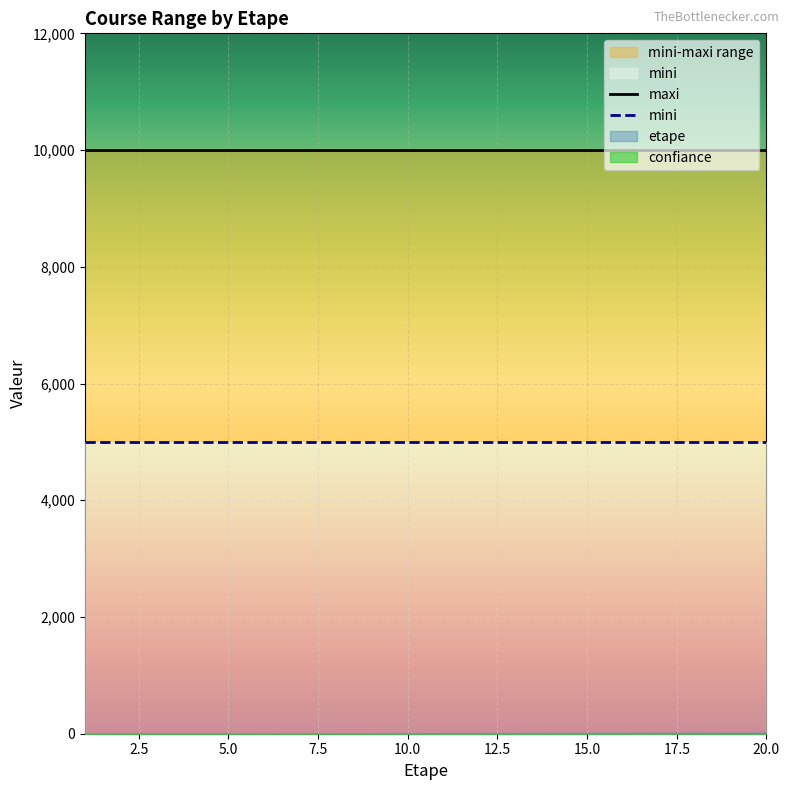

Which category has the lowest value across all series?

1